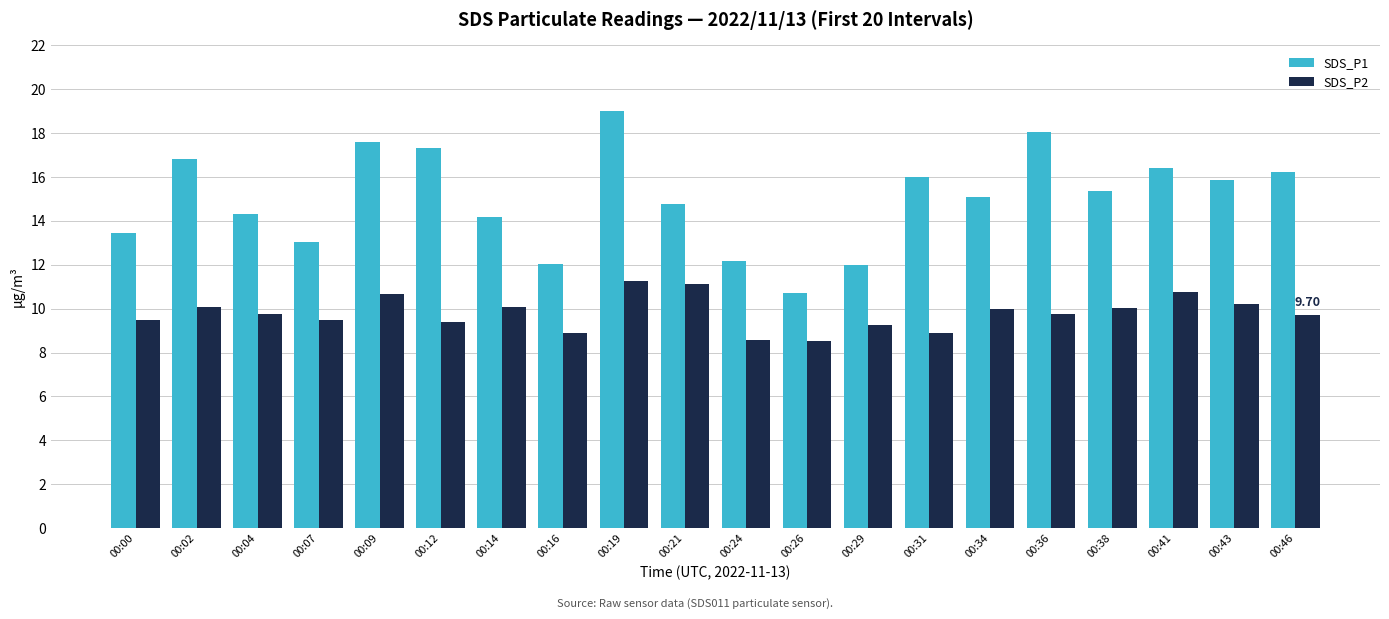

What is the difference between the highest and lowest values at 00:16?

3.2